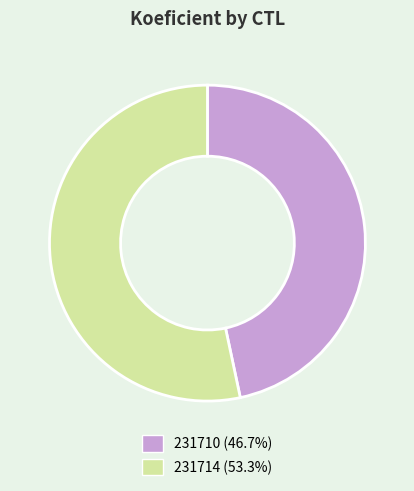

Do 231714 (53.3%) and 231710 (46.7%) together represent more than half of the pie?

Yes